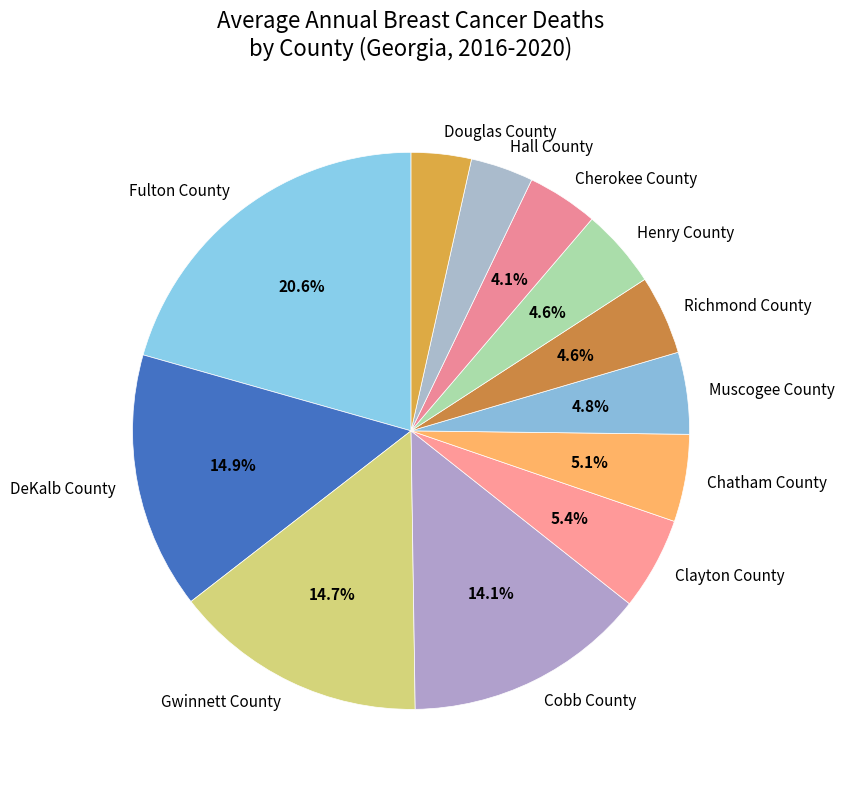

What is the largest slice in the pie chart?

Fulton County